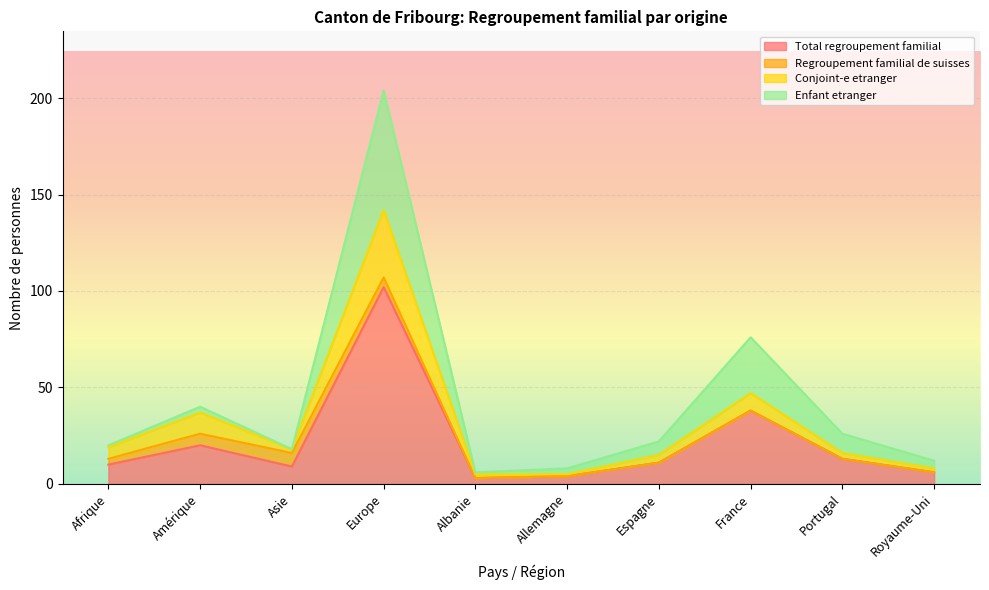

At which label does Total regroupement familial reach its peak?

Europe